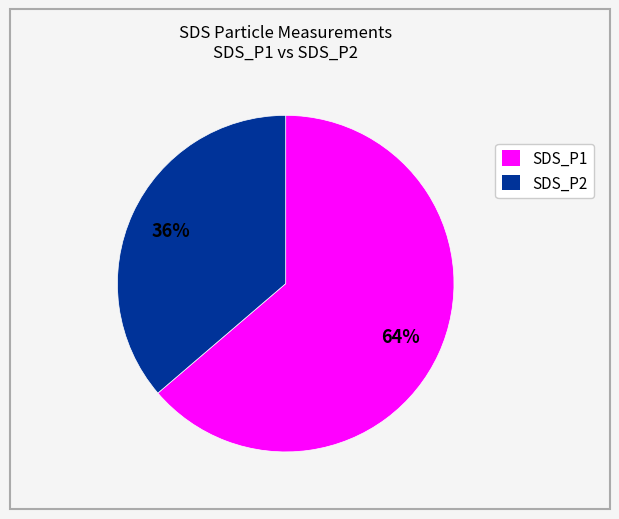

To the nearest percent, what is the combined percentage of SDS_P1 and SDS_P2?

100%